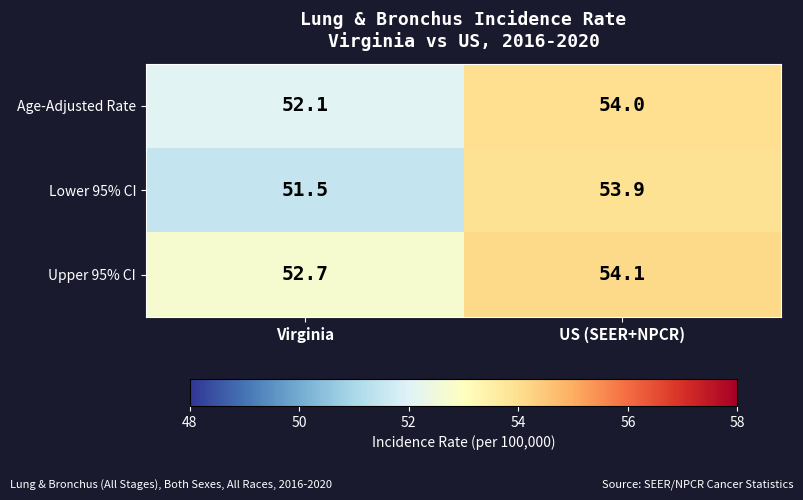

What is the spread (max minus min) of values at Virginia?

1.2